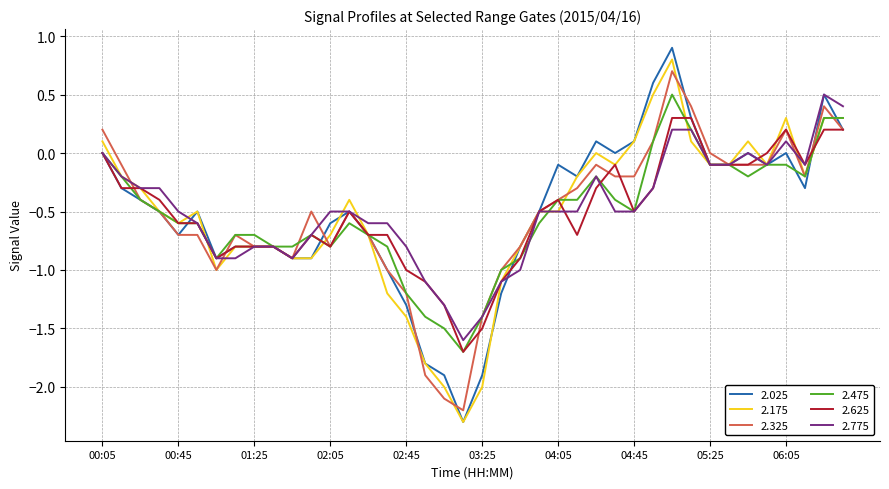

Does the chart display data point markers on the line(s)?

No